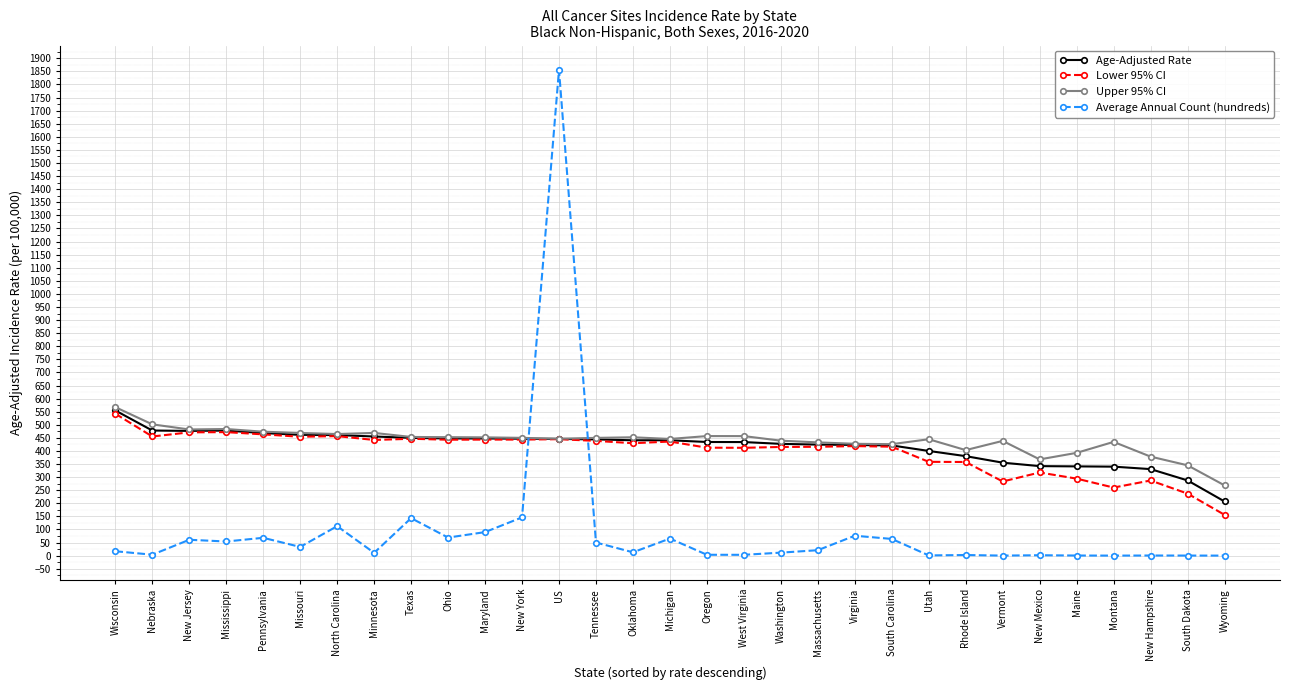

Where do Average Annual Count (hundreds) and Lower 95% CI first cross each other?

New York and US